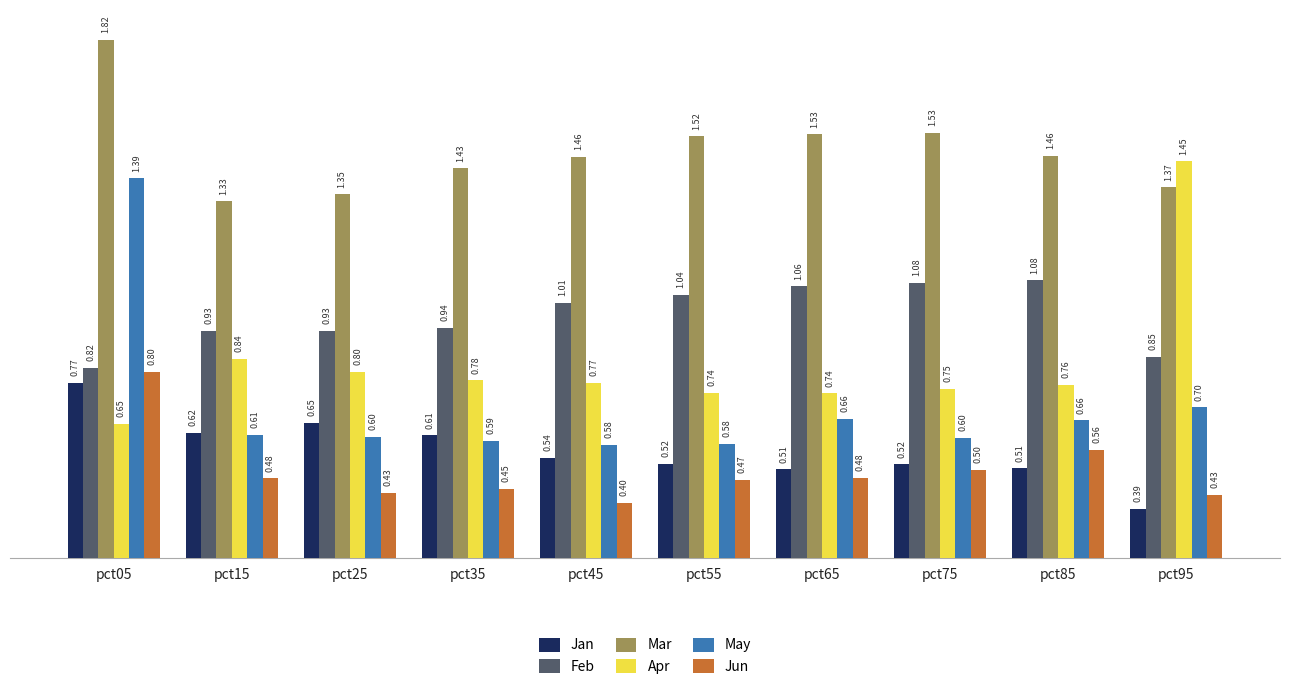

How many groups of bars are there?

10